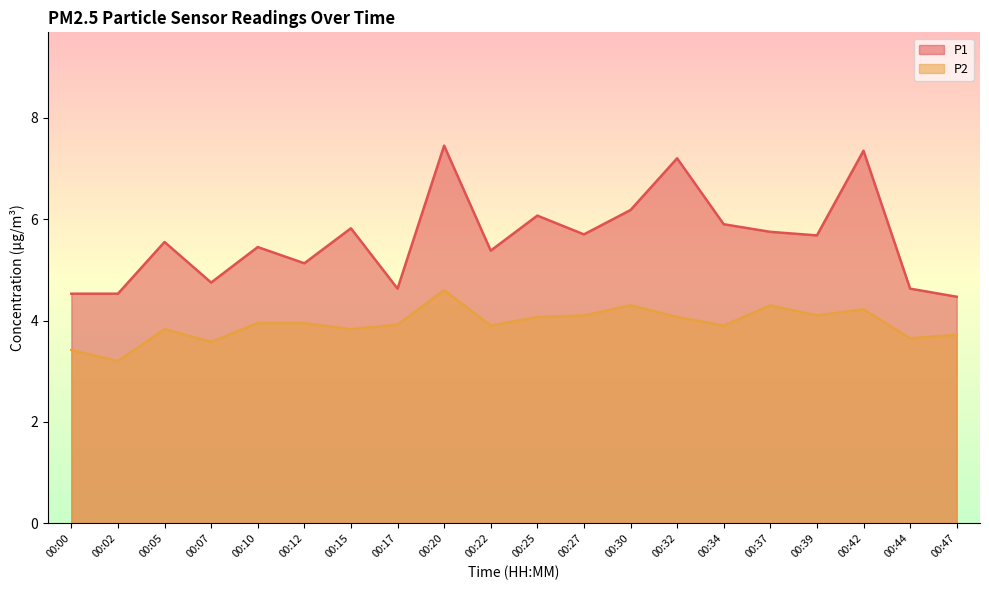

How many categories are shown in the chart?

20